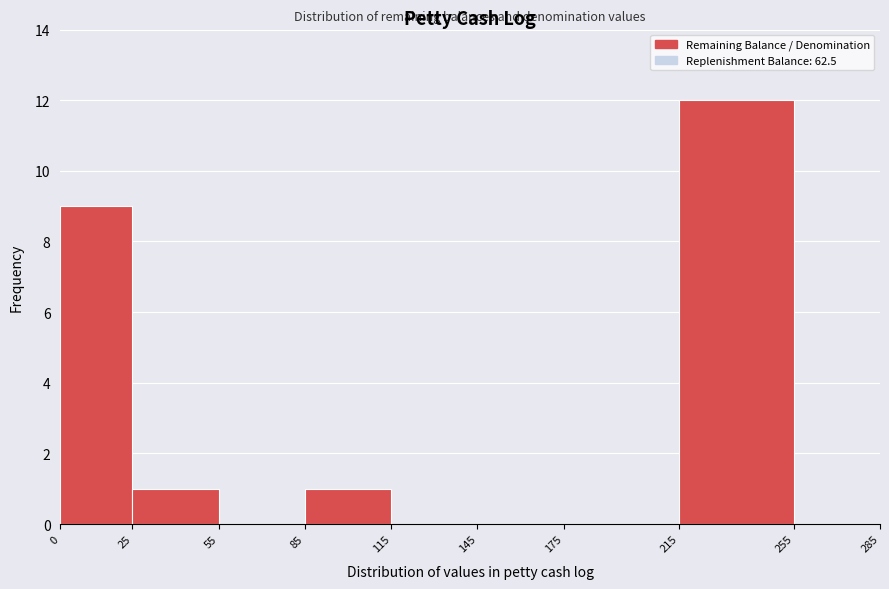

Over which range of the x-axis is the bar tallest?

215 to 255